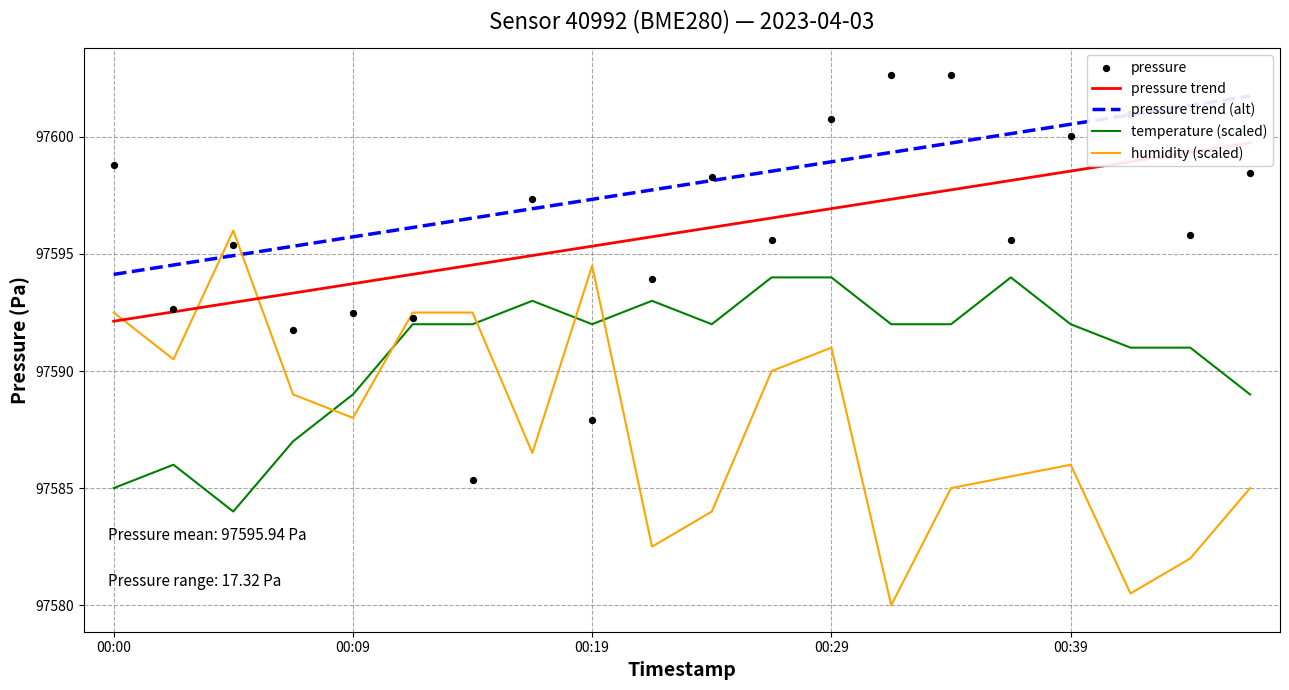

Which series has the largest total across all categories?

pressure trend (alt)